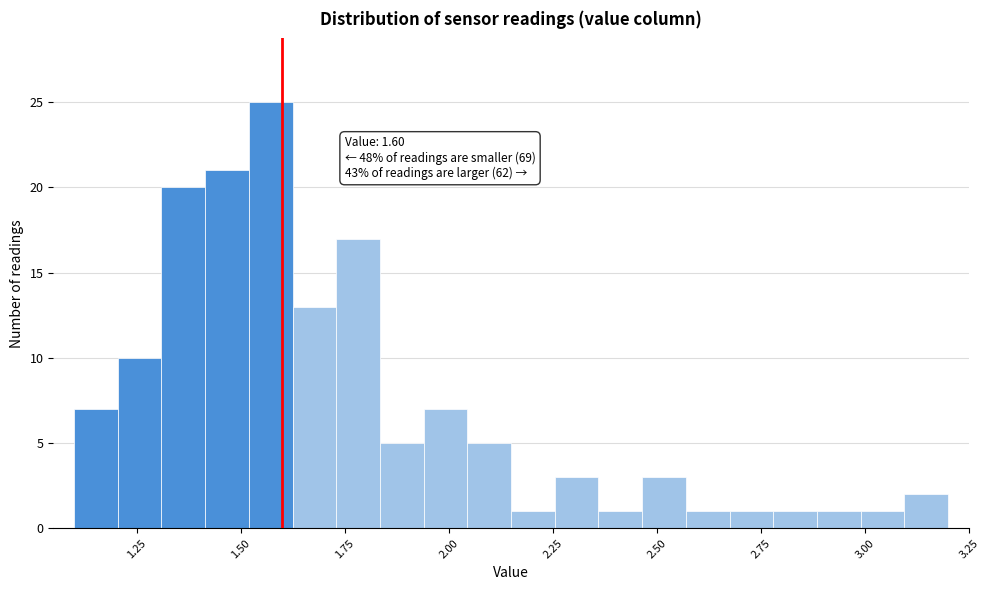

Around what value on the x-axis is the tallest bar? Give the approximate position of its centre, as read against the axis.

1.55